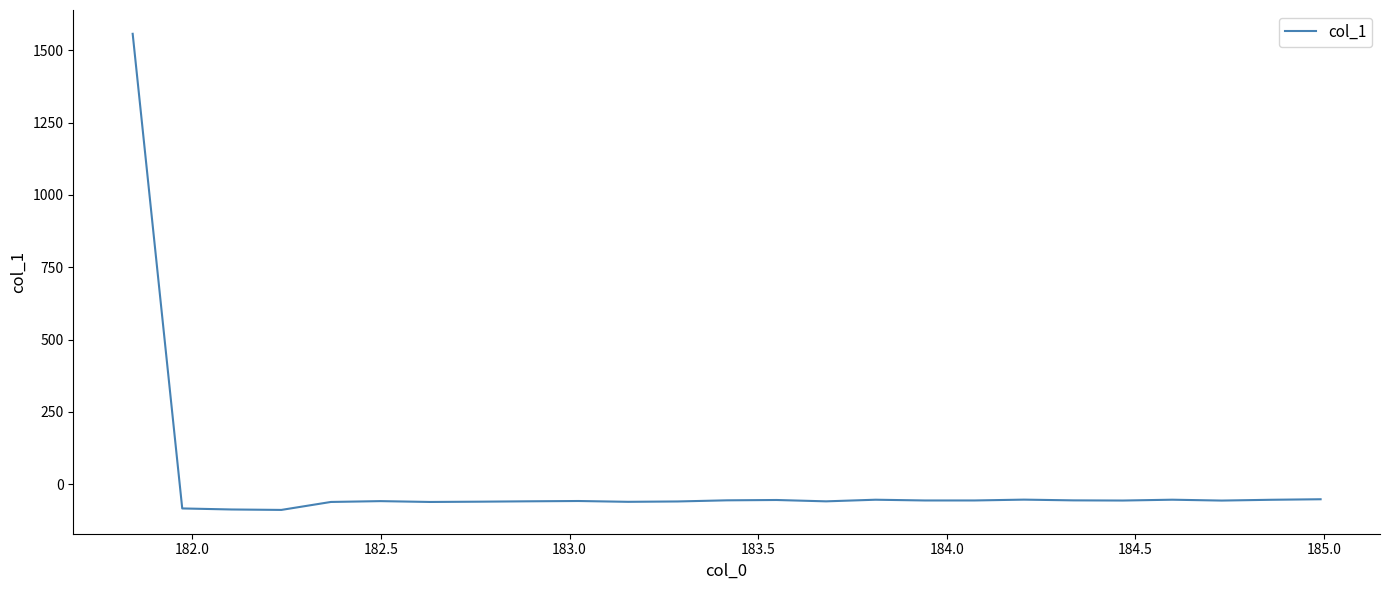

What is the difference between the maximum and minimum values?

1647.2